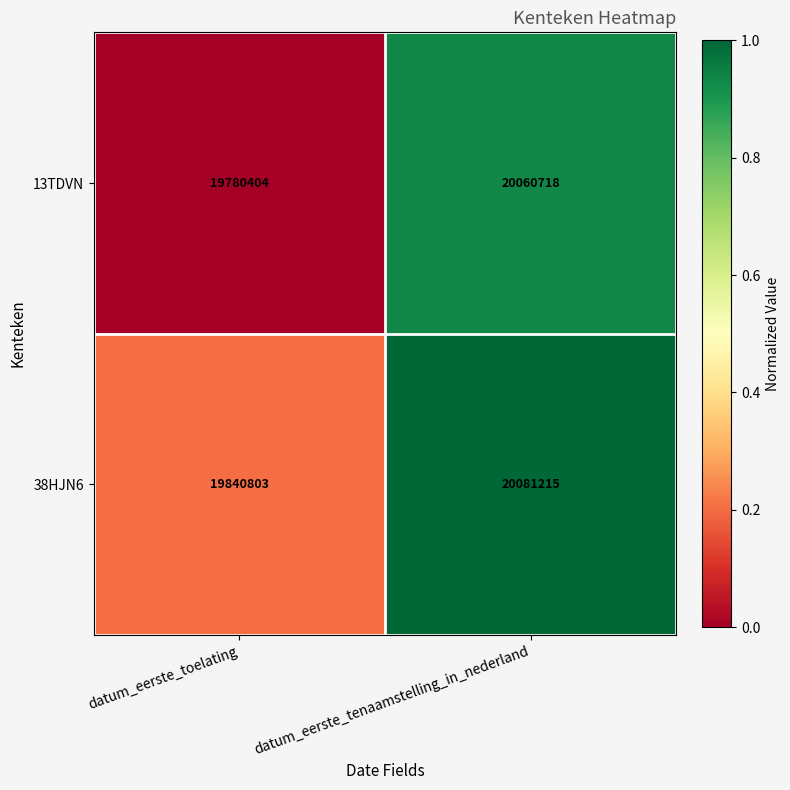

Reading right to left, what are all the values shown in this chart?

13TDVN: datum_eerste_tenaamstelling_in_nederland=20060718	datum_eerste_toelating=19780404
38HJN6: datum_eerste_tenaamstelling_in_nederland=20081215	datum_eerste_toelating=19840803